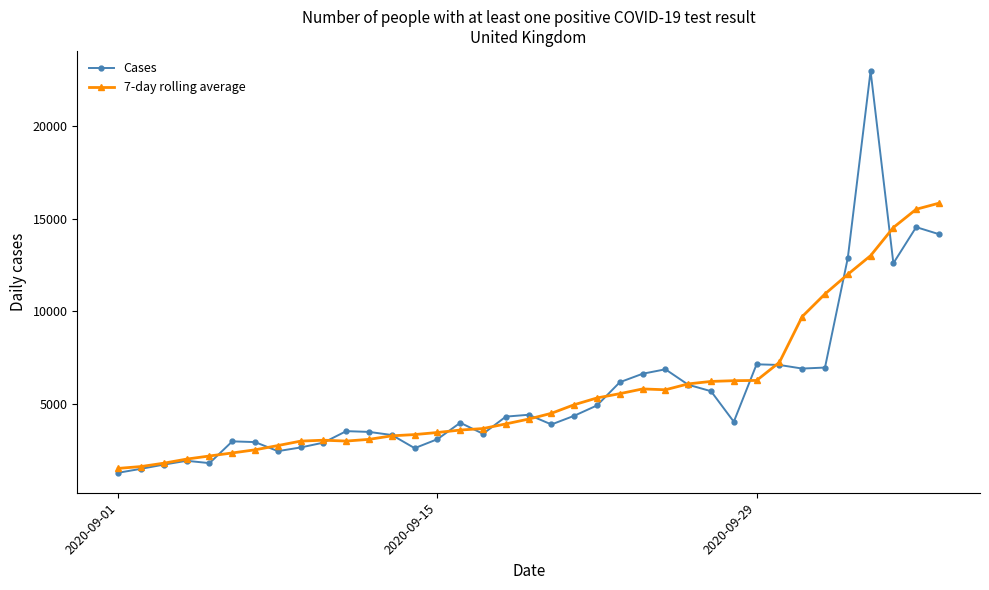

What is the value of the Cases point at the 19th from the left?

4422